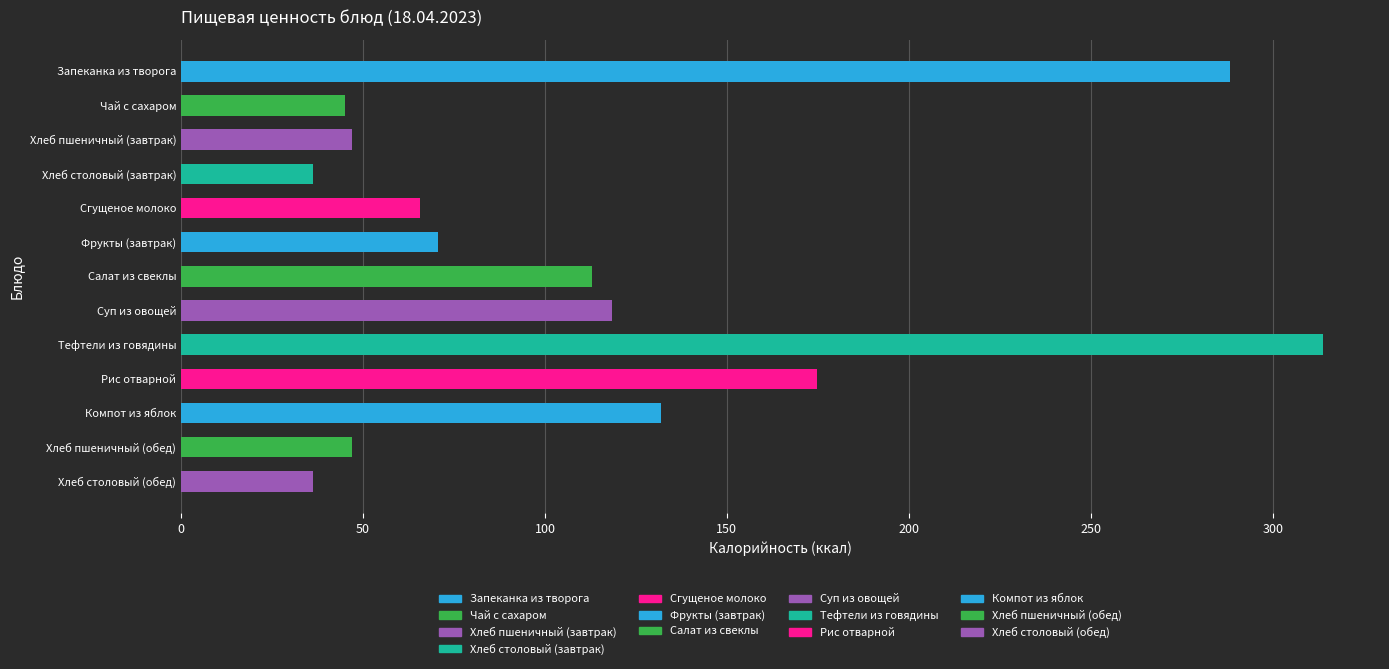

What is the difference between the highest and lowest values at Чай с сахаром?

45.1